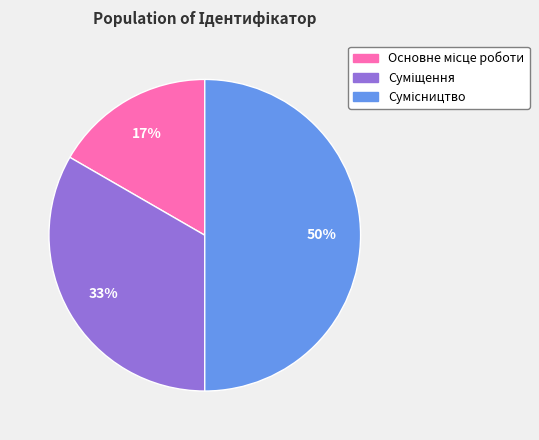

To the nearest percent, what is the difference between the largest and smallest slice percentages?

33%